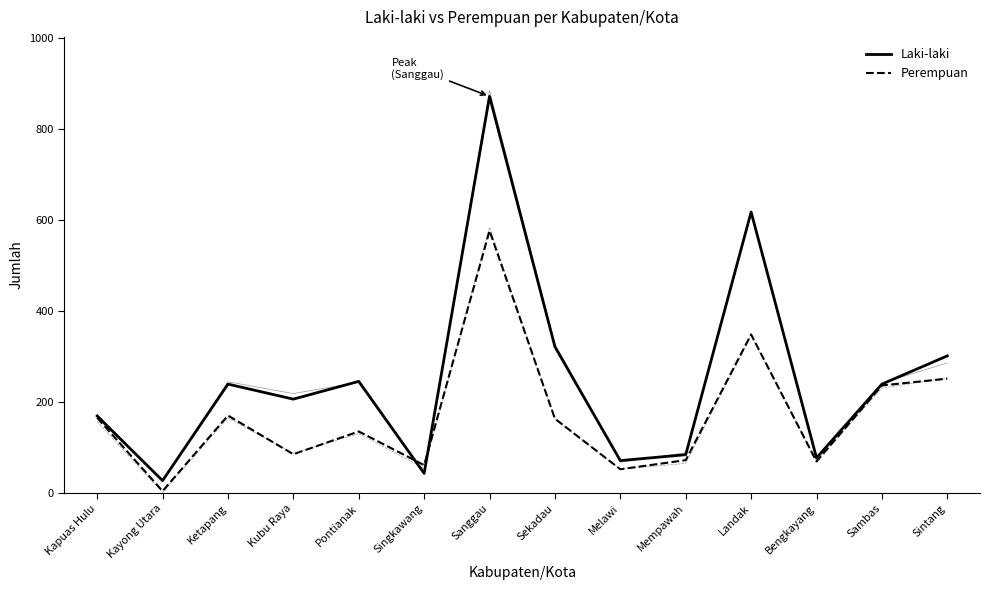

What is the minimum value shown in the chart?

4